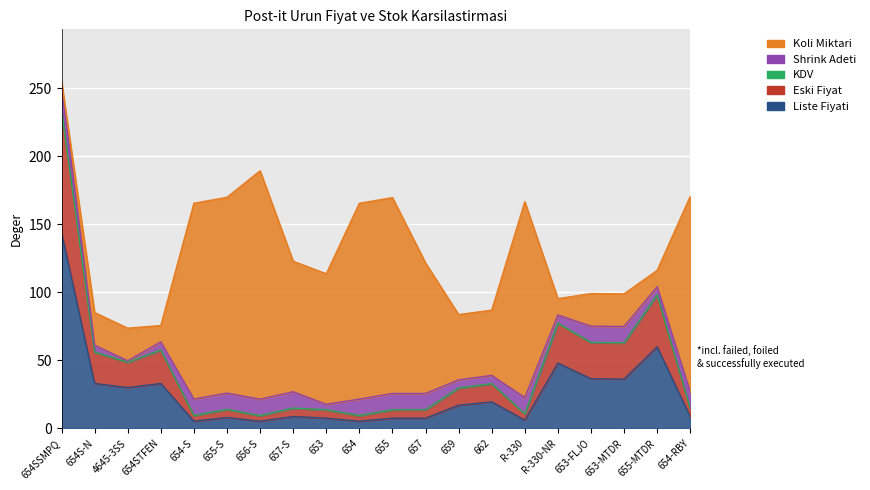

Which series ends up on top after the final intersection of Shrink Adeti and Koli Miktari?

Koli Miktari